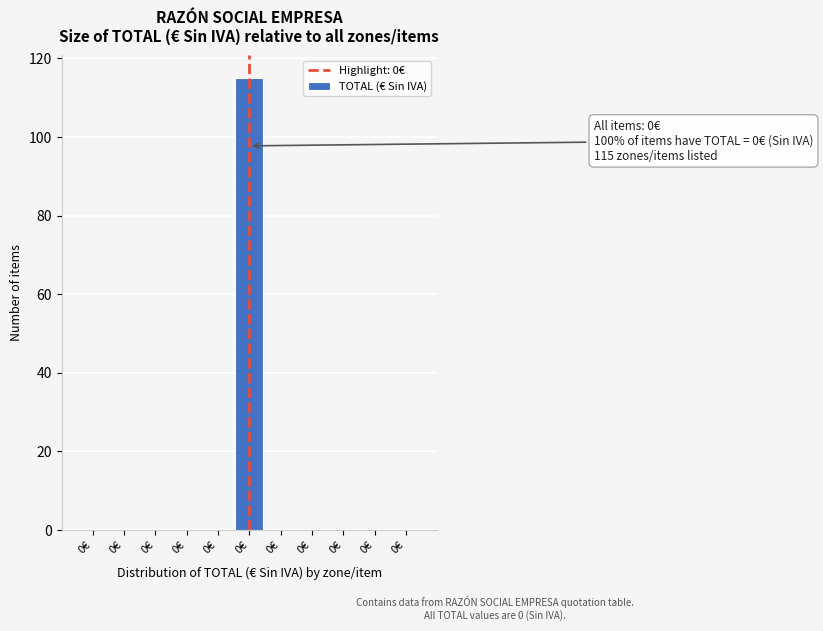

Count the number of data series in this chart.

1